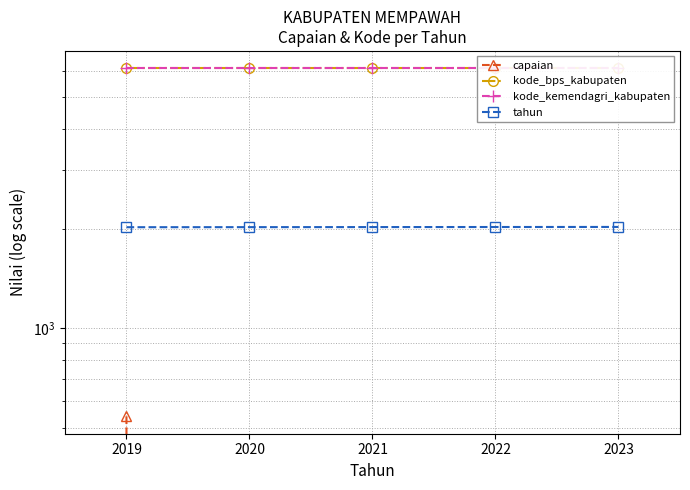

True or false: kode_bps_kabupaten and tahun intersect in this chart.

False